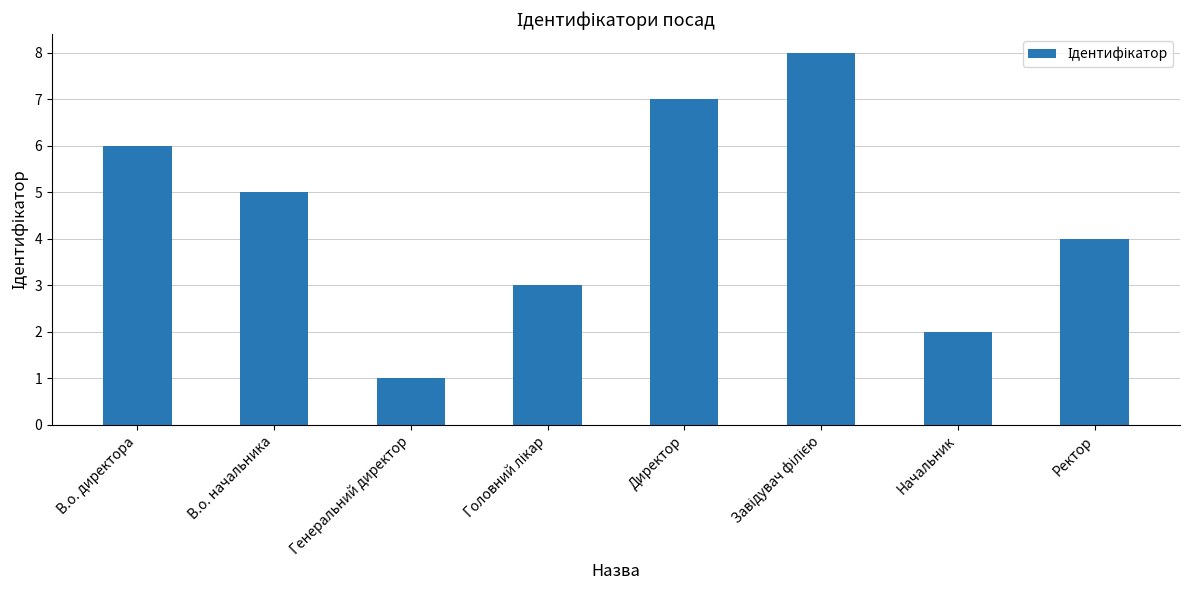

Reading left to right, transcribe all the data shown in this chart.

6	5	1	3	7	8	2	4